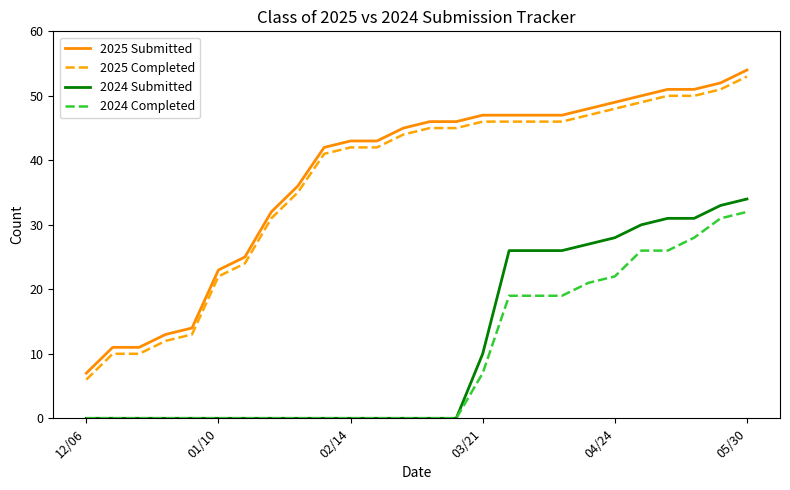

What is the greatest value displayed?

54